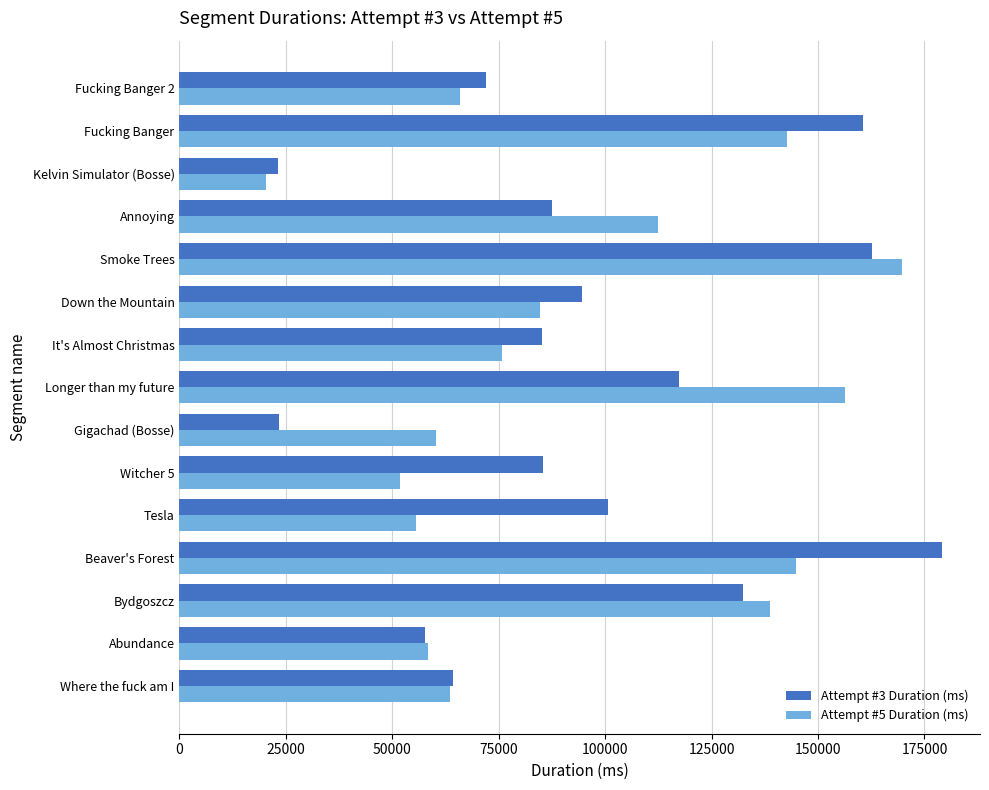

Which label corresponds to the largest value in the chart?

Beaver's Forest